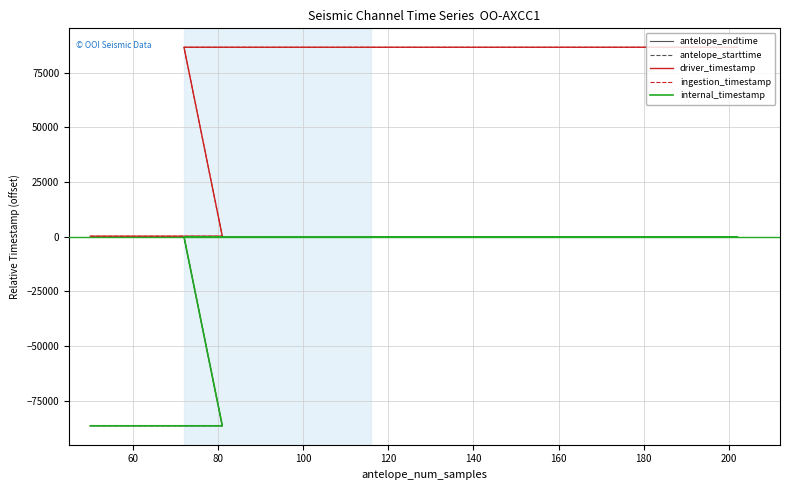

What is the value of the antelope_starttime point at the 2nd from the left?

-86517.2